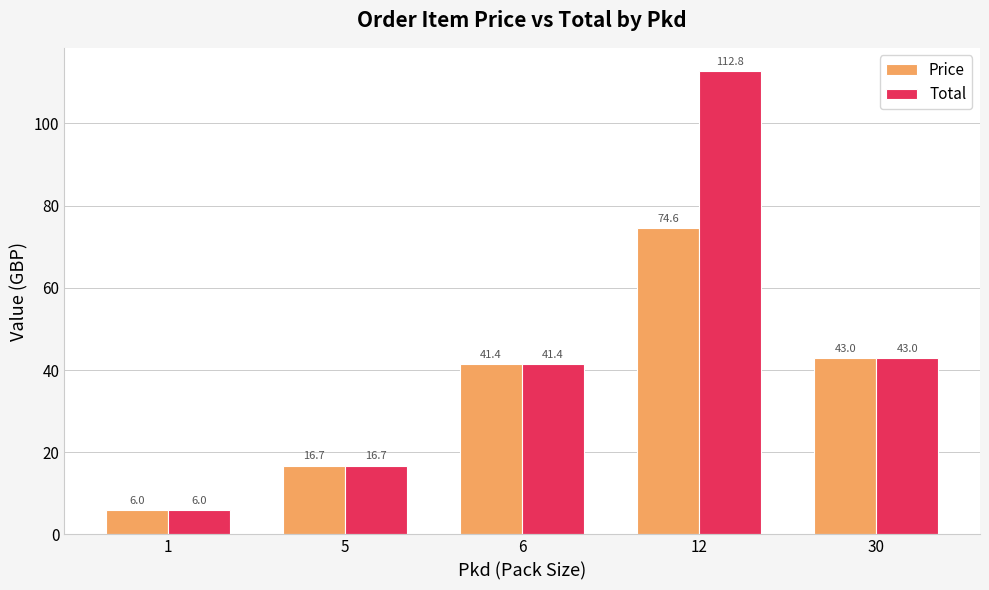

Which category has the lowest value across all series?

1